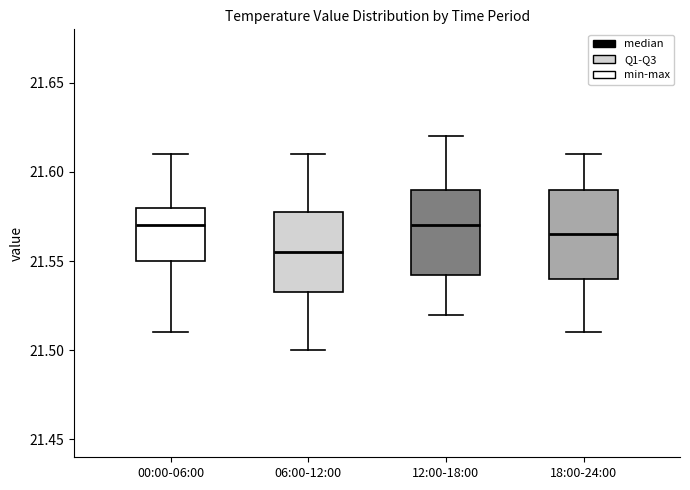

Reading left to right, read every box against the y-axis: the position of its median line, the range the box covers, and the ends of its whiskers. The values are not printed on the chart, so give them approximately, as read against the axis.

00:00-06:00: median 21.570, box 21.550 to 21.580, whiskers 21.510 to 21.610
06:00-12:00: median 21.555, box 21.535 to 21.580, whiskers 21.500 to 21.610
12:00-18:00: median 21.570, box 21.545 to 21.590, whiskers 21.520 to 21.620
18:00-24:00: median 21.565, box 21.540 to 21.590, whiskers 21.510 to 21.610